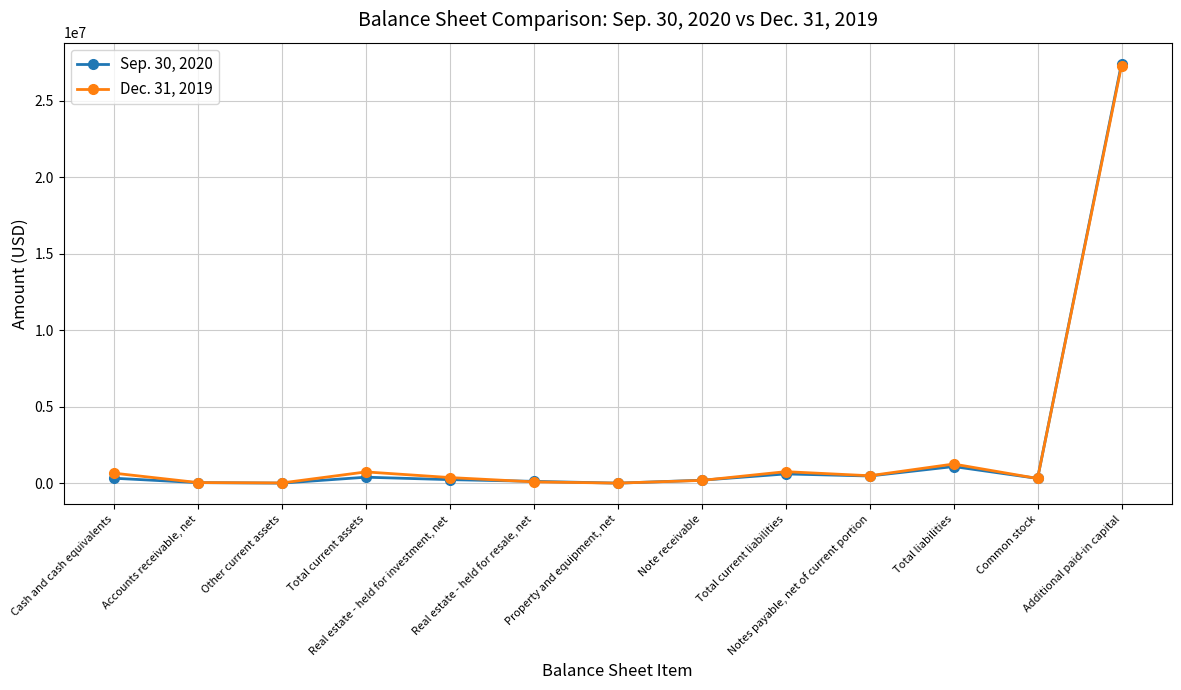

Is it true that Dec. 31, 2019 equals 380515 at Real estate - held for investment, net?

True